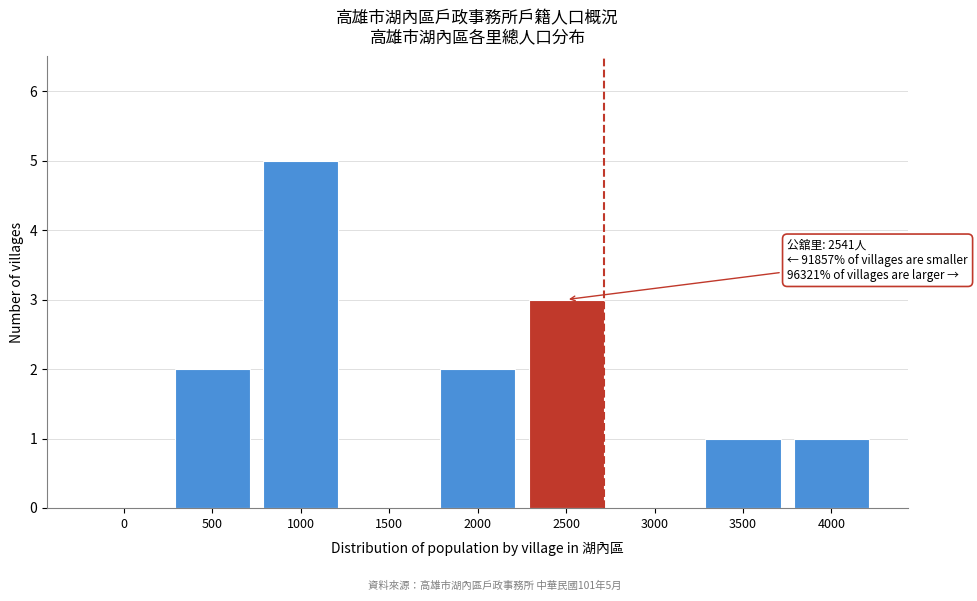

Reading left to right, list all the values displayed in this chart.

0=0	500=2	1000=5	1500=0	2000=2	2500=3	3000=0	3500=1	4000=1